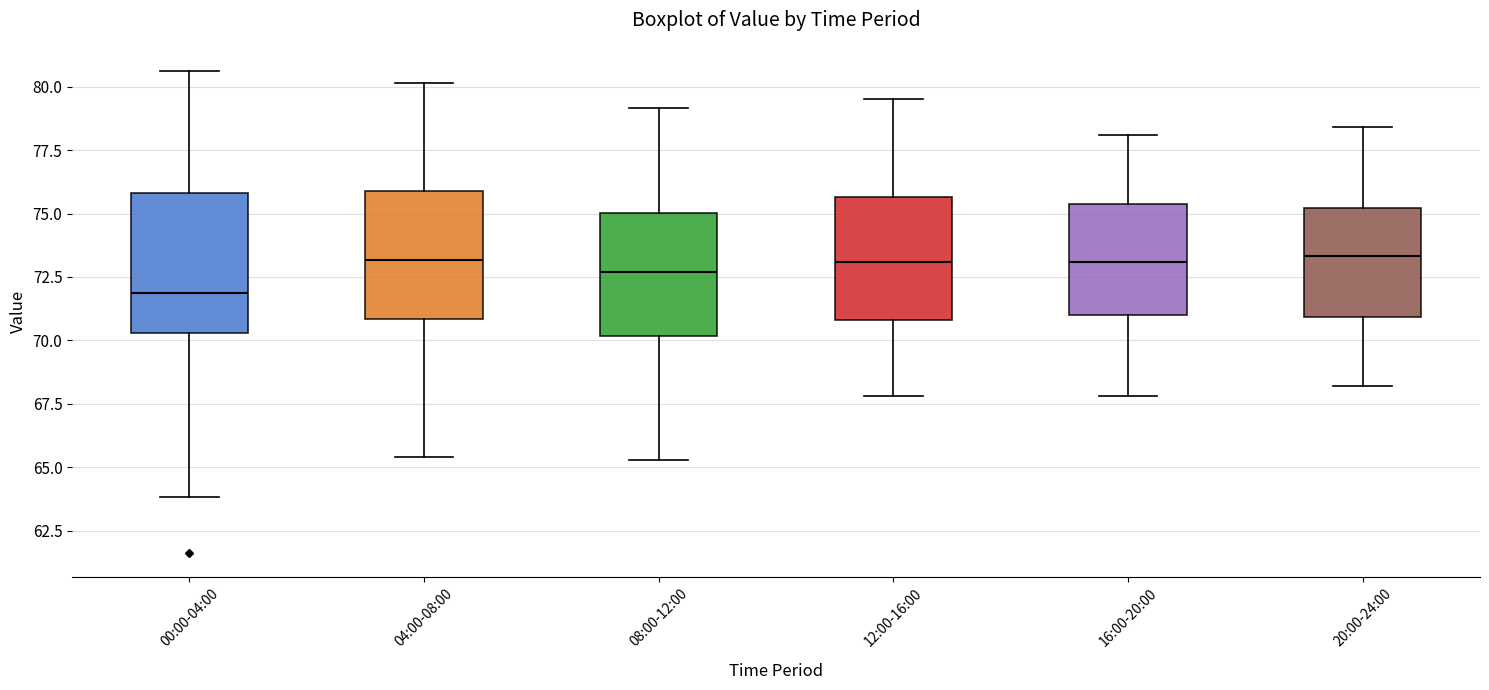

Reading left to right, read every box against the y-axis: the position of its median line, the range the box covers, and the ends of its whiskers. The values are not printed on the chart, so give them approximately, as read against the axis.

00:00-04:00: median 72.0, box 70.5 to 76.0, whiskers 64.0 to 80.5
04:00-08:00: median 73.0, box 71.0 to 76.0, whiskers 65.5 to 80.0
08:00-12:00: median 72.5, box 70.0 to 75.0, whiskers 65.5 to 79.0
12:00-16:00: median 73.0, box 71.0 to 75.5, whiskers 68.0 to 79.5
16:00-20:00: median 73.0, box 71.0 to 75.5, whiskers 68.0 to 78.0
20:00-24:00: median 73.5, box 71.0 to 75.0, whiskers 68.0 to 78.5